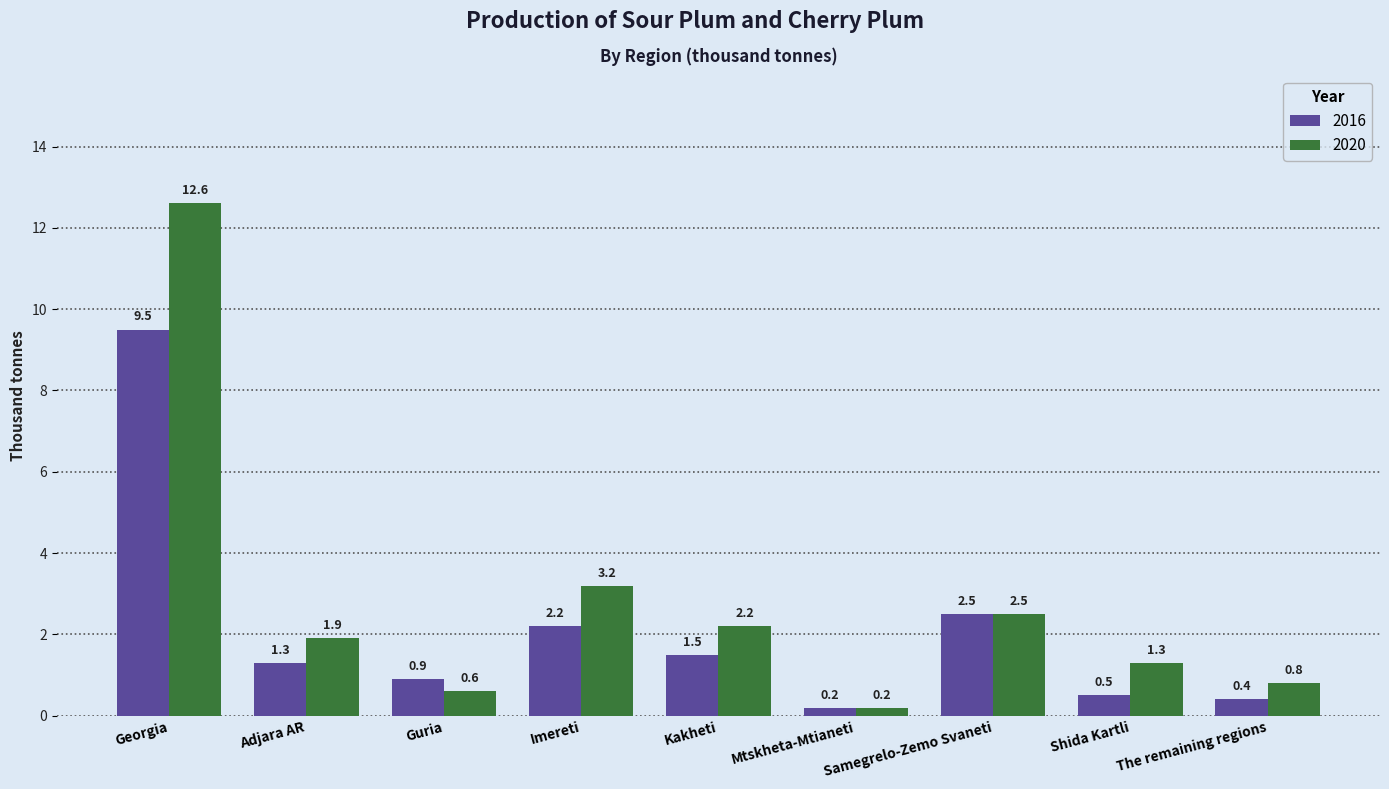

Reading left to right, extract all data points from this chart.

2016: Georgia=9.5	Adjara AR=1.3	Guria=0.9	Imereti=2.2	Kakheti=1.5	Mtskheta-Mtianeti=0.2	Samegrelo-Zemo Svaneti=2.5	Shida Kartli=0.5	The remaining regions=0.4
2020: Georgia=12.6	Adjara AR=1.9	Guria=0.6	Imereti=3.2	Kakheti=2.2	Mtskheta-Mtianeti=0.2	Samegrelo-Zemo Svaneti=2.5	Shida Kartli=1.3	The remaining regions=0.8